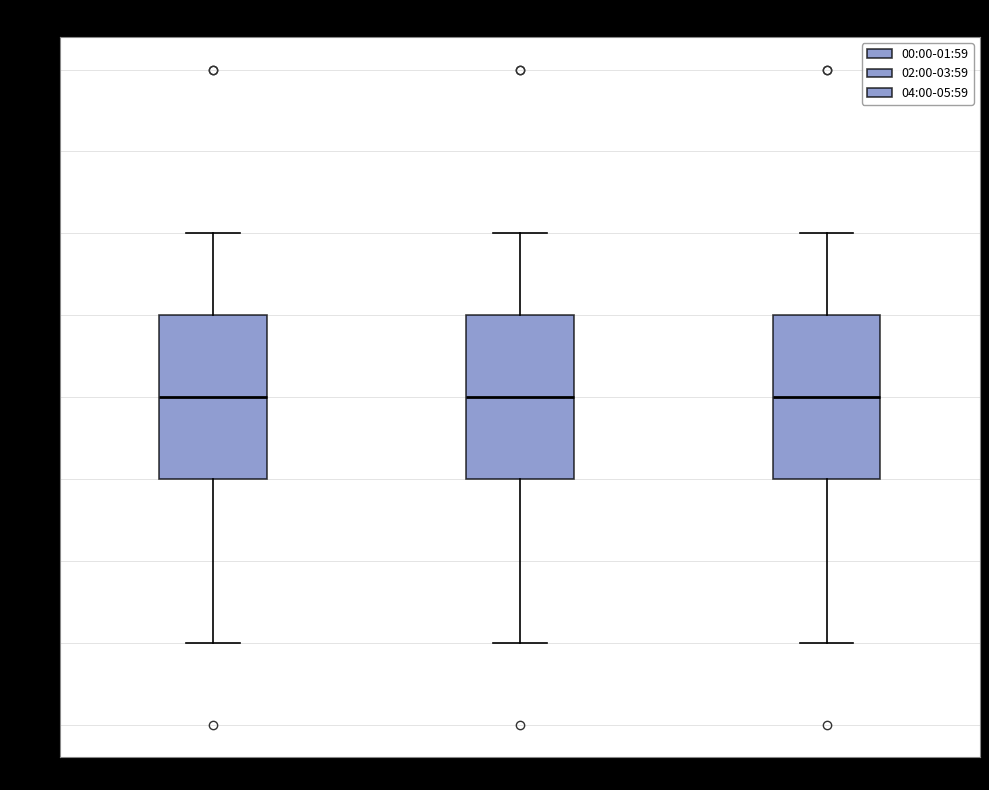

Reading left to right, read every box against the y-axis: the position of its median line, the range the box covers, and the ends of its whiskers. The values are not printed on the chart, so give them approximately, as read against the axis.

00:00-01:59: median 4.5, box 4.4 to 4.6, whiskers 4.2 to 4.7
02:00-03:59: median 4.5, box 4.4 to 4.6, whiskers 4.2 to 4.7
04:00-05:59: median 4.5, box 4.4 to 4.6, whiskers 4.2 to 4.7